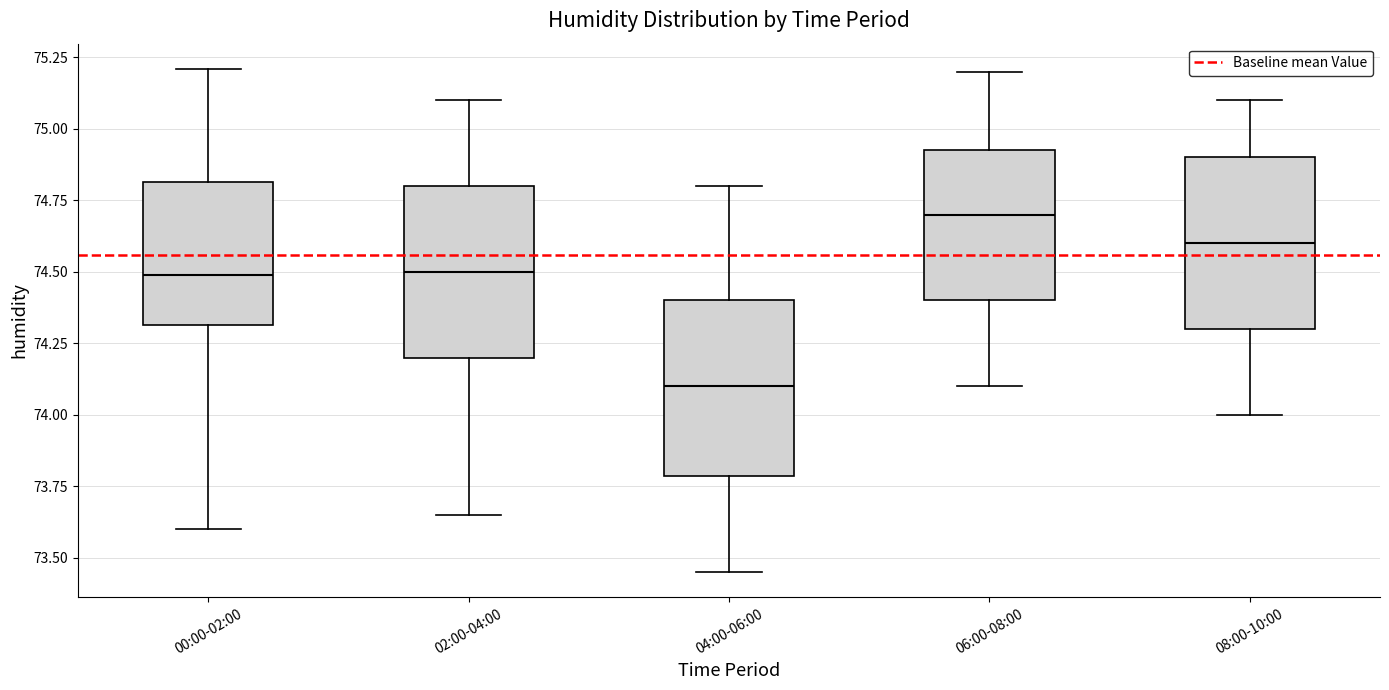

Which box has the lowest median line?

04:00-06:00